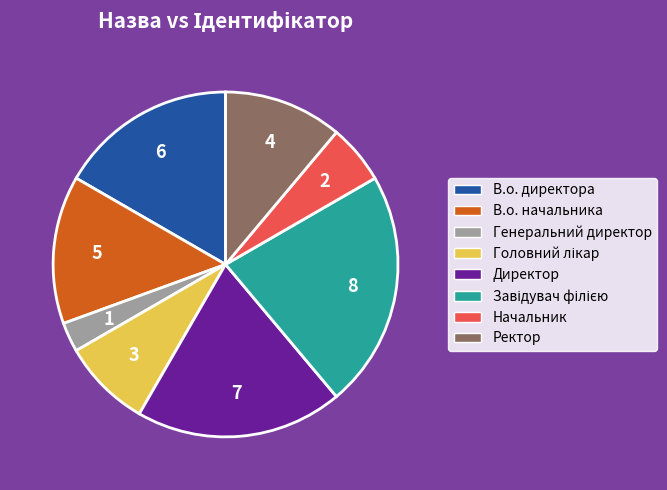

Is it true that Начальник is 6% of the pie?

True